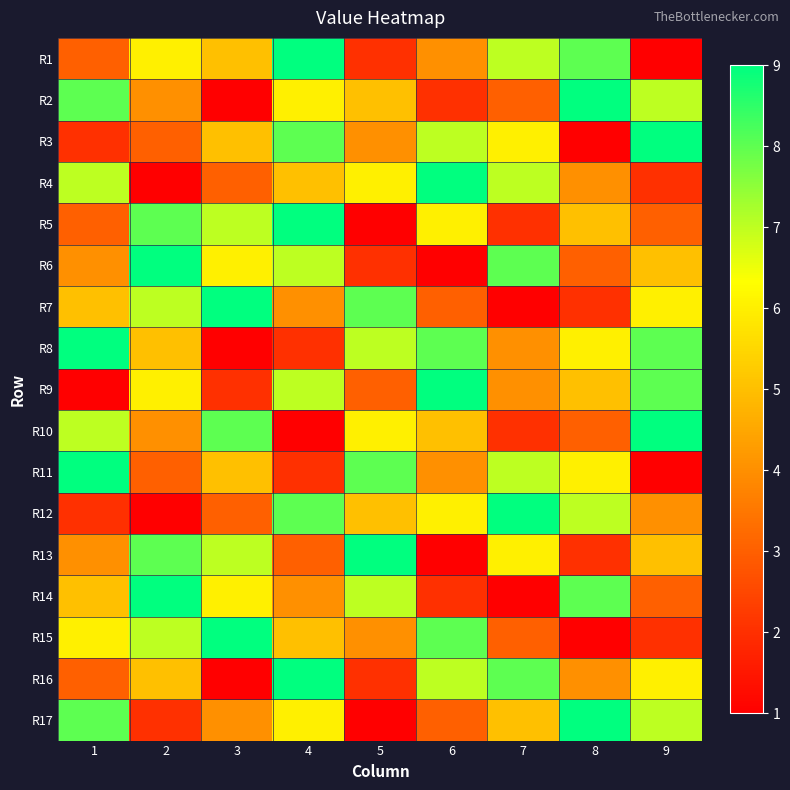

How many series are shown in this chart?

17